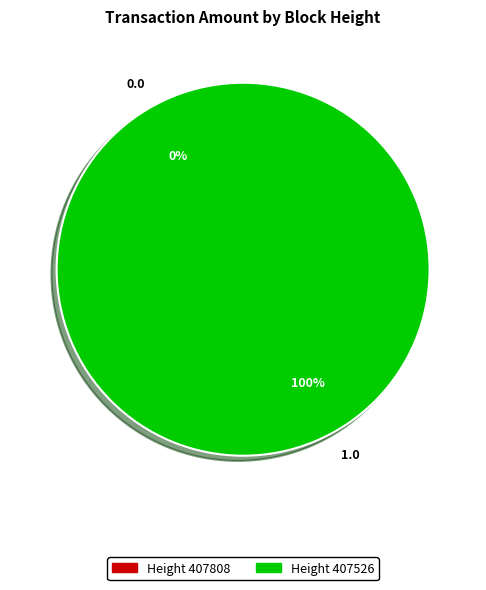

Count the number of slices in the pie.

2